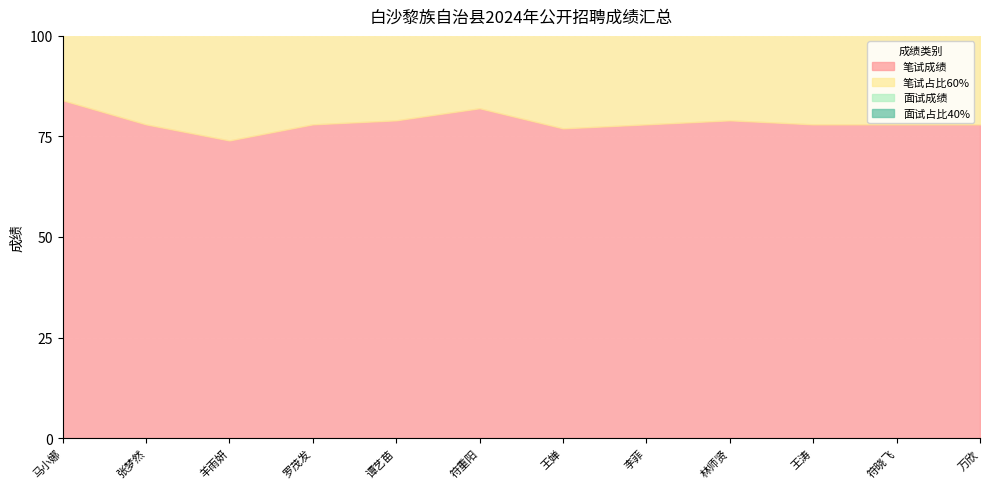

At which label does 面试占比40% first exceed 29?

马小娜